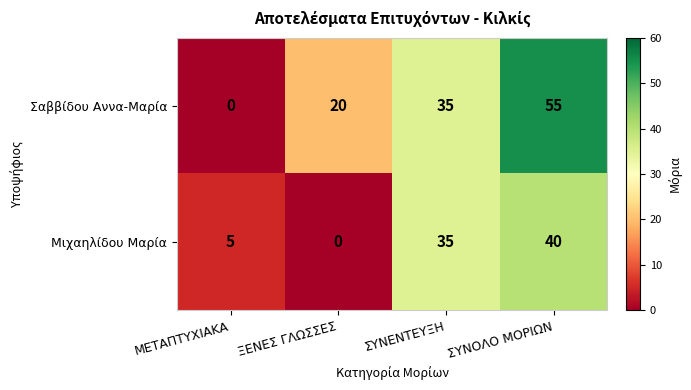

Count the number of data series in this chart.

2